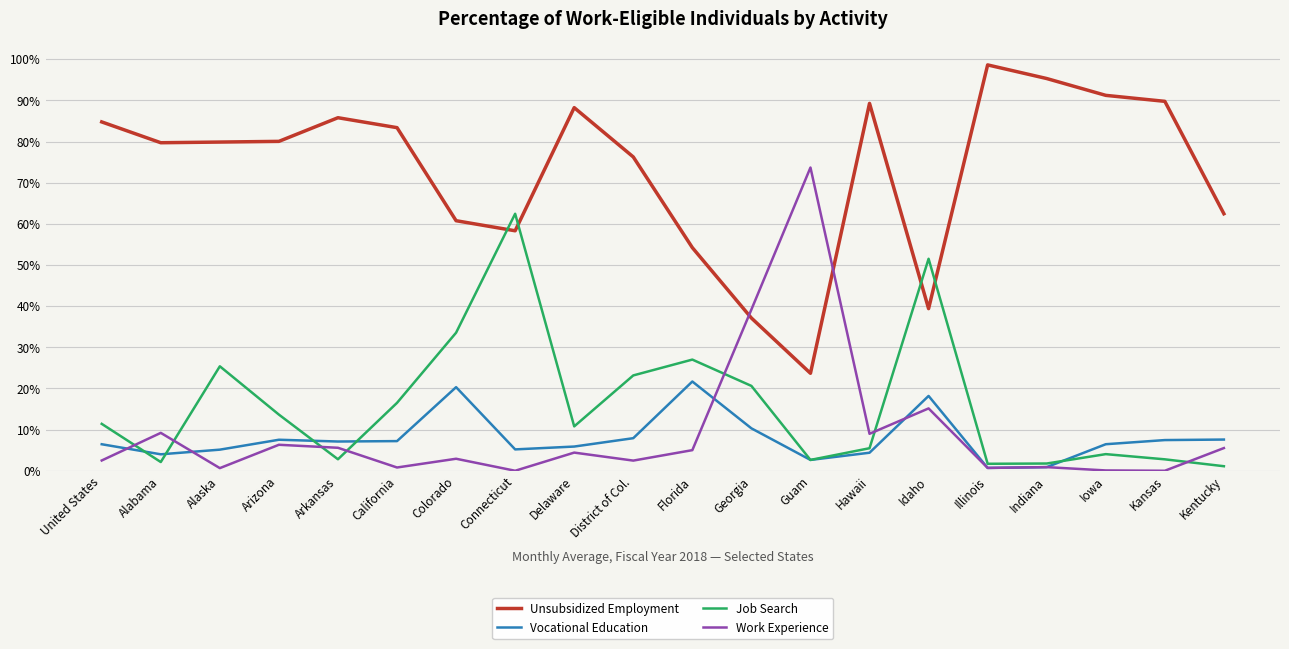

Where is the first local minimum for Work Experience?

Alaska